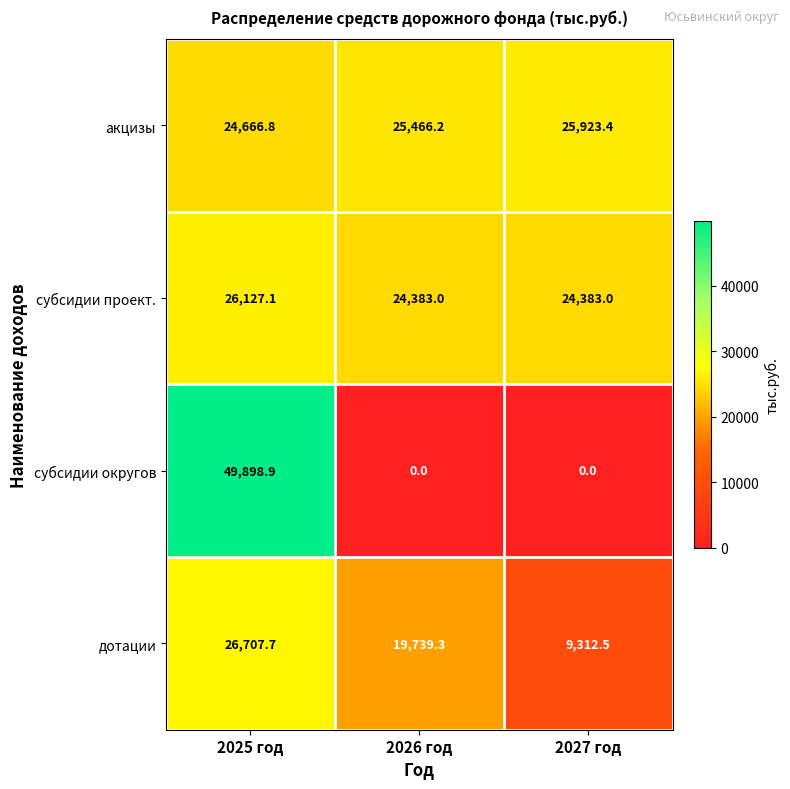

Count the number of categories in the chart.

3